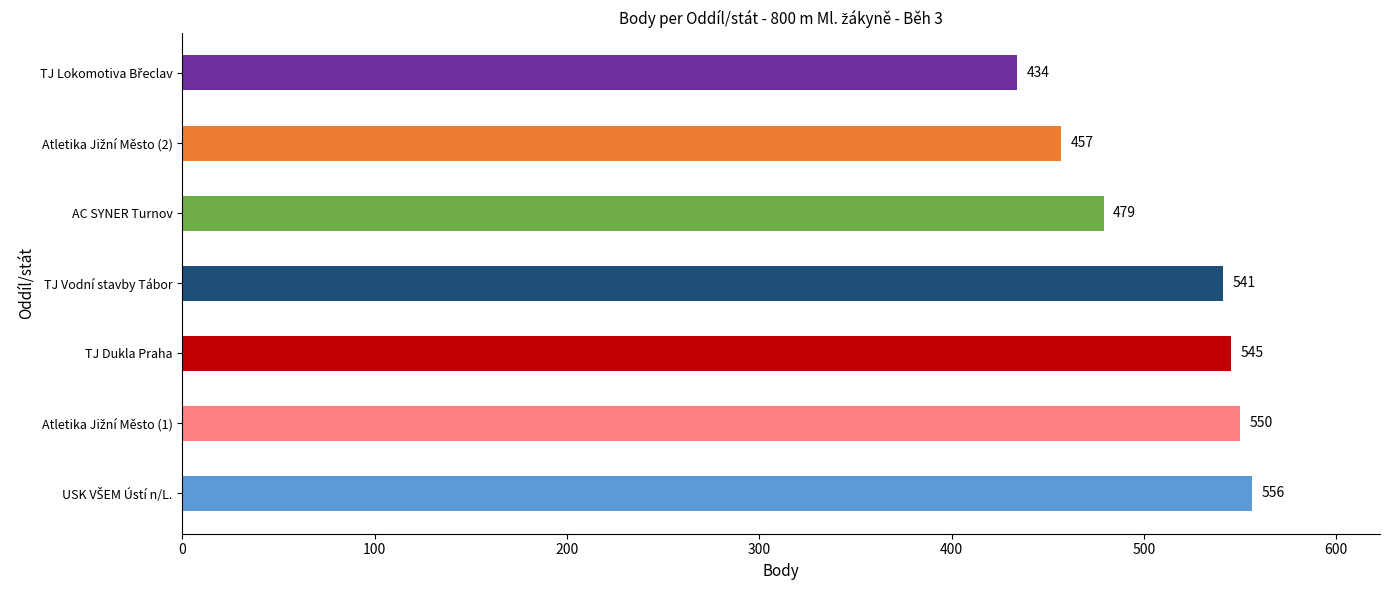

What is the difference between the maximum and minimum values?

122